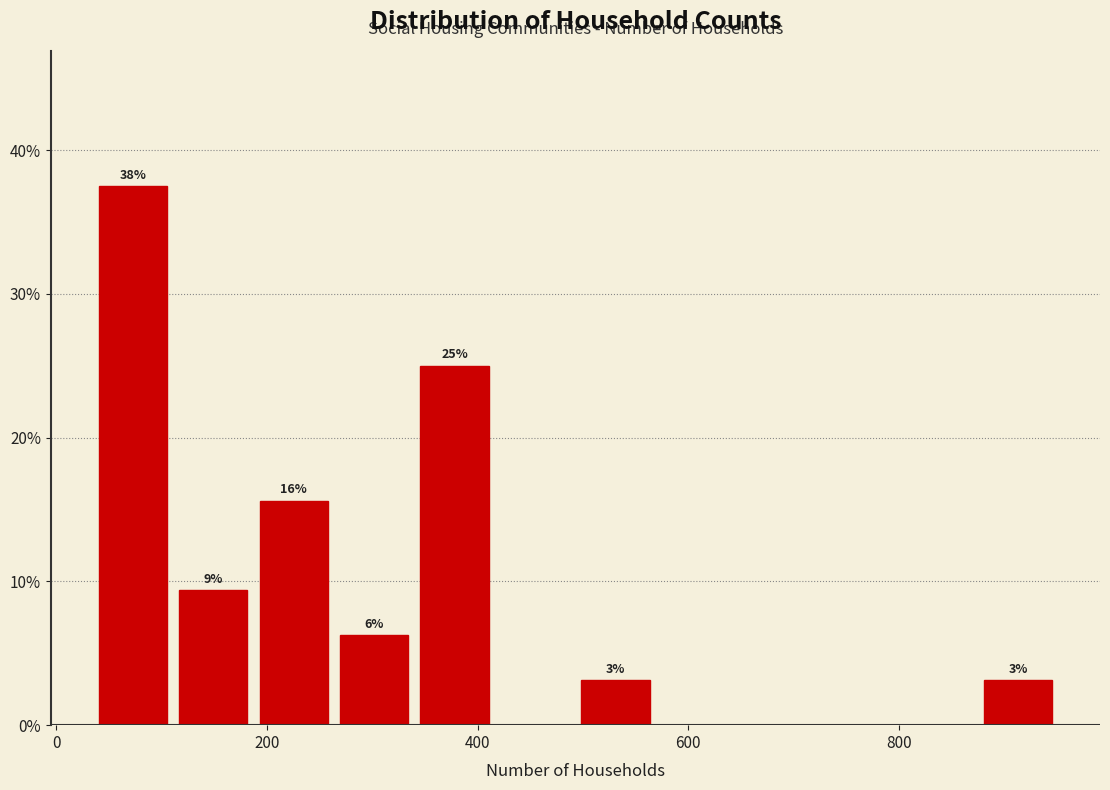

Around what value on the x-axis is the tallest bar? Give the approximate position of its centre, as read against the axis.

80